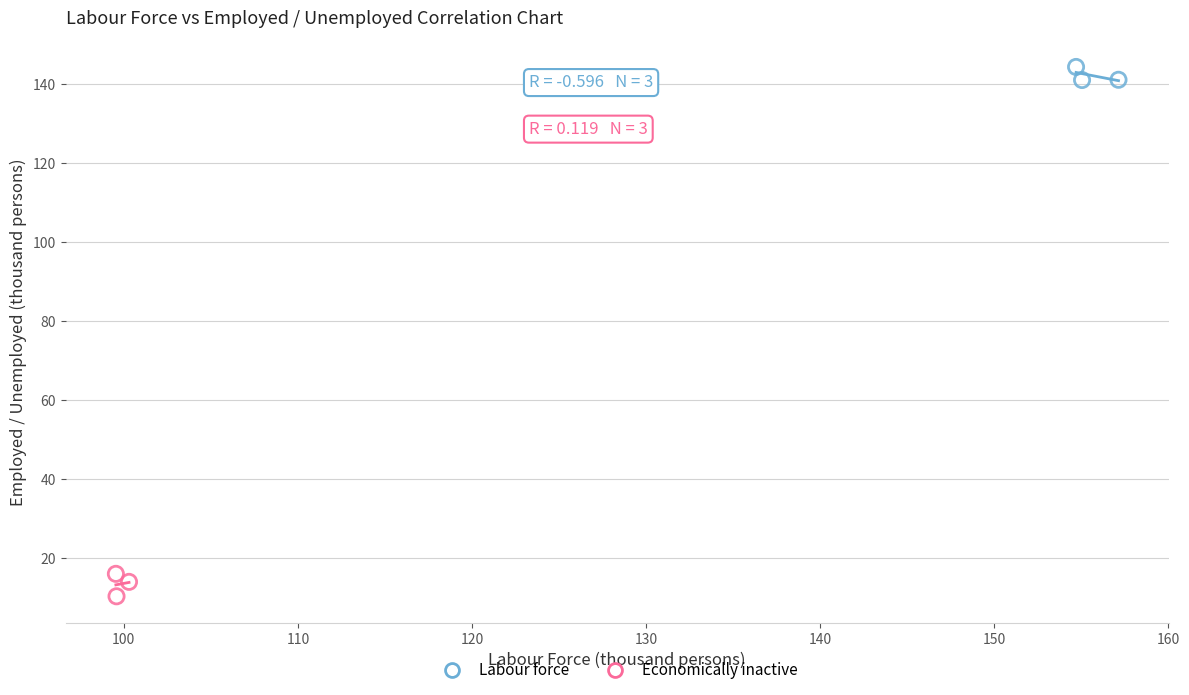

Which series reaches the maximum Y coordinate?

Labour force